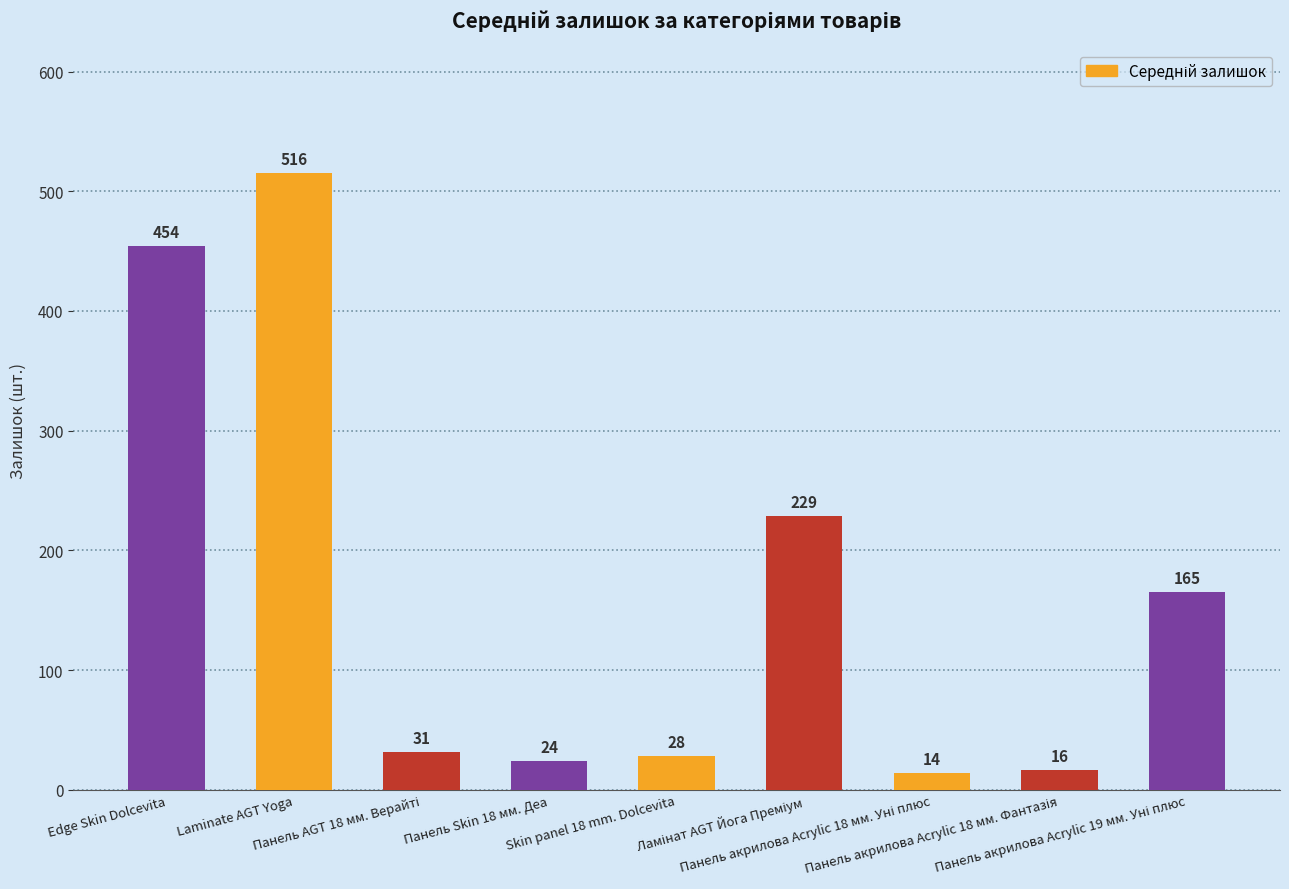

Approximately how many times larger is the value at Laminate AGT Yoga compared to Edge Skin Dolcevita?

1.1